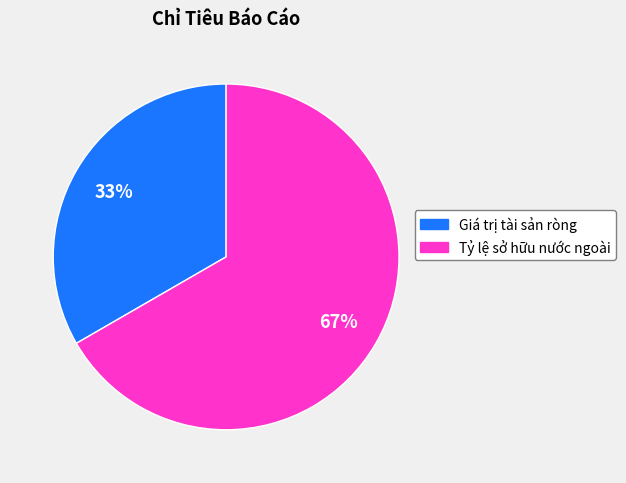

The Tỷ lệ sở hữu nước ngoài slice represents 53% of the pie. True or false?

False